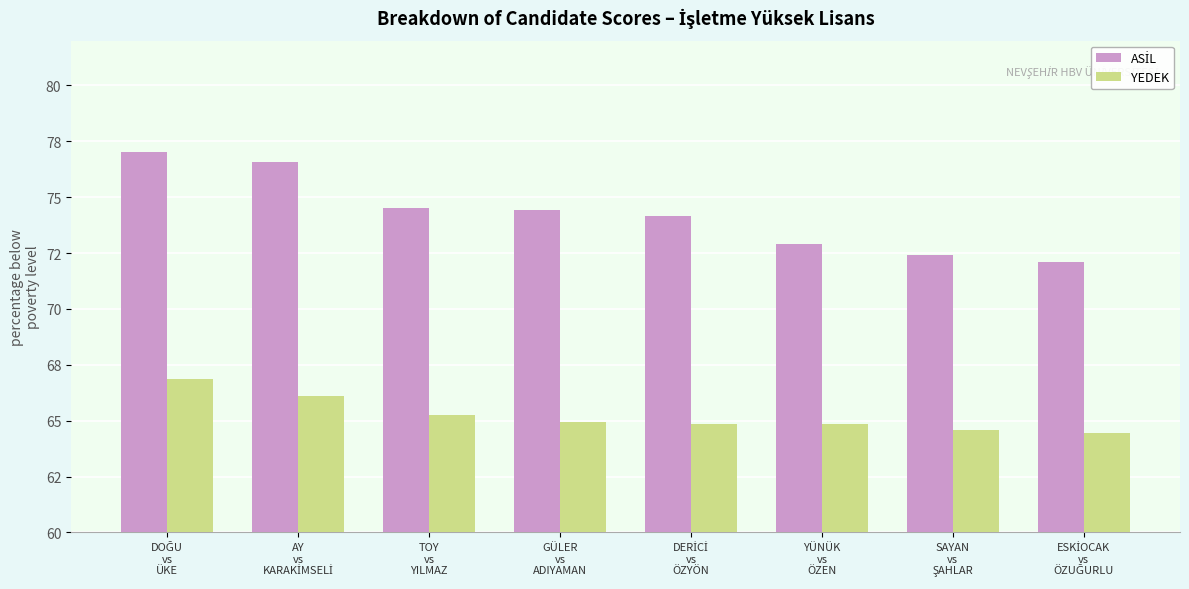

Rank the series by their average value, from highest to lowest.

ASİL, YEDEK